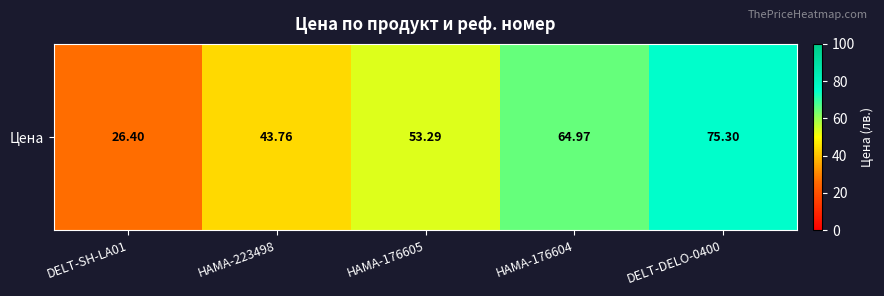

Where does the data first go above 53?

HAMA-176605